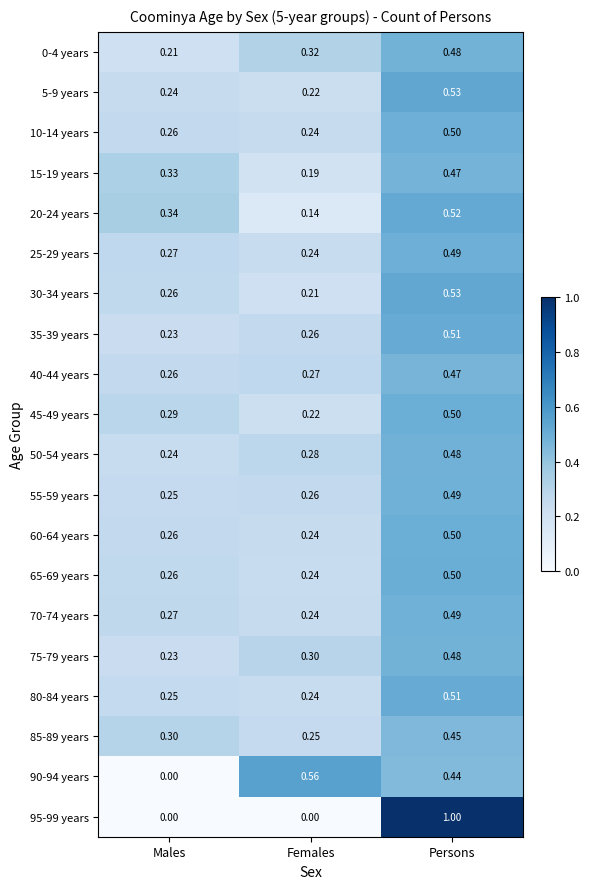

Rank the categories by 75-79 years value from highest to lowest.

Persons, Females, Males